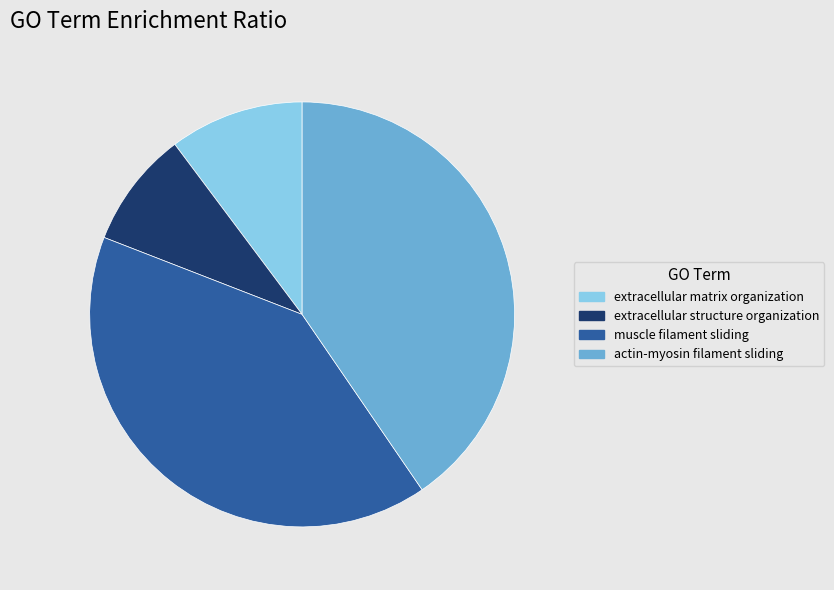

The muscle filament sliding slice represents 26% of the pie. True or false?

False